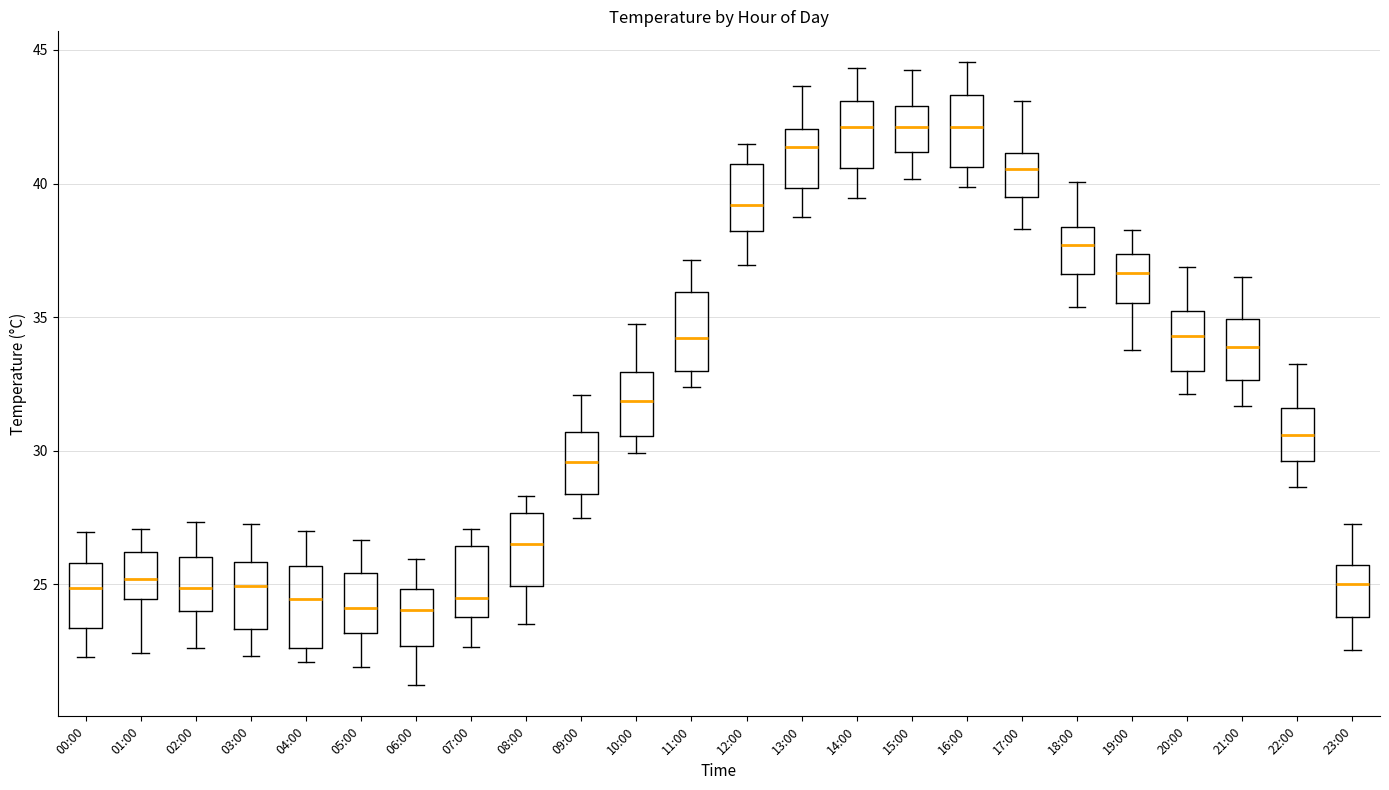

Where does the upper whisker of the box for 07:00 end on the y-axis? The values are not printed on the chart, so give them approximately, as read against the axis.

27.0